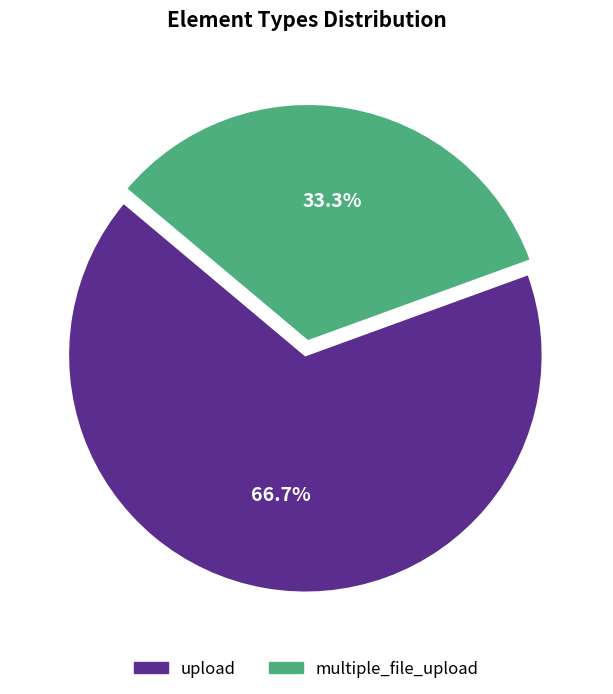

How many slices are in this pie chart?

2